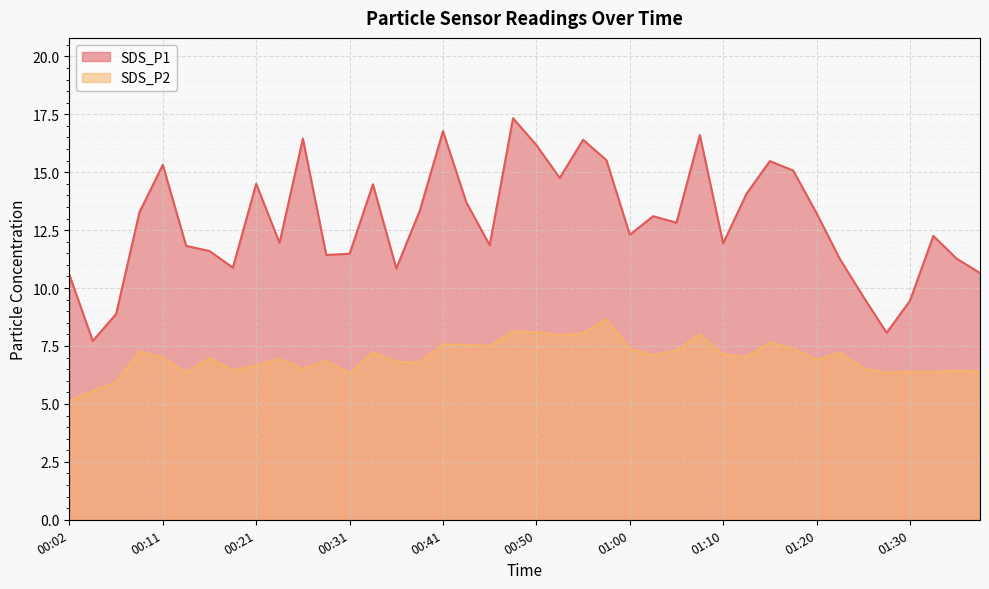

Does the chart display data point markers on the line(s)?

No